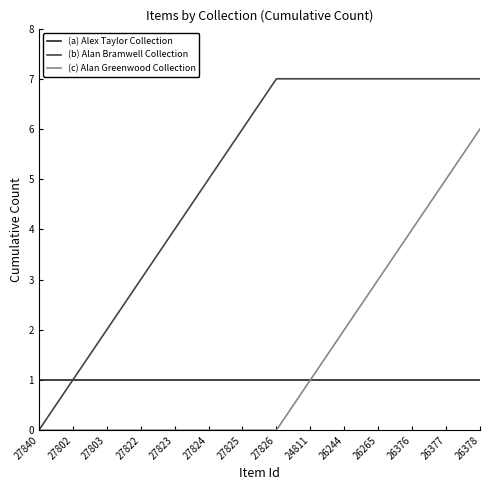

At which category is the sum across all series the highest?

26378